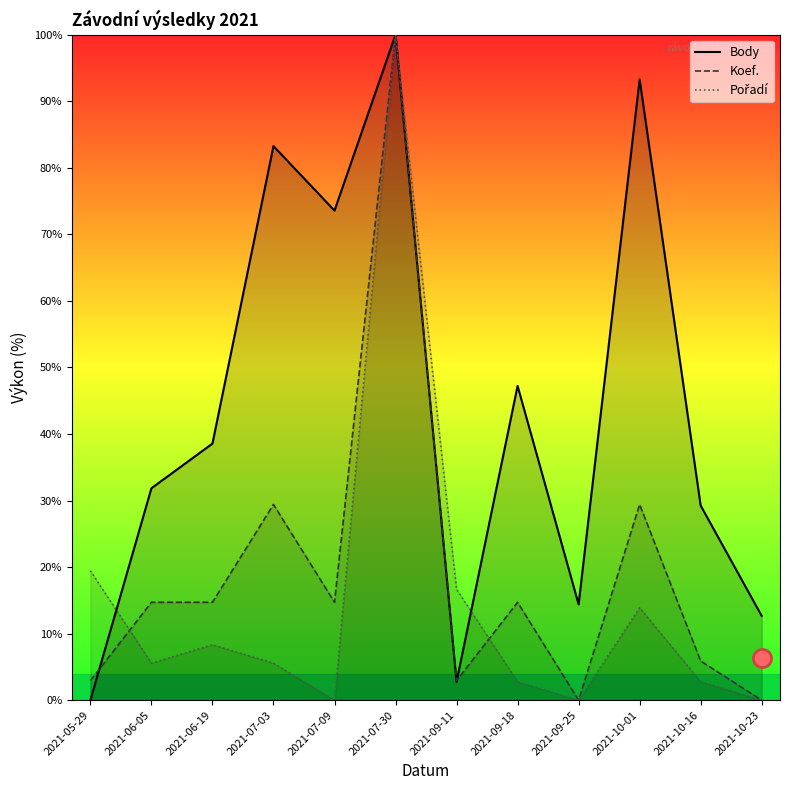

What is the sum of the Koef. values at 2021-07-09 and 2021-09-11?

17.6